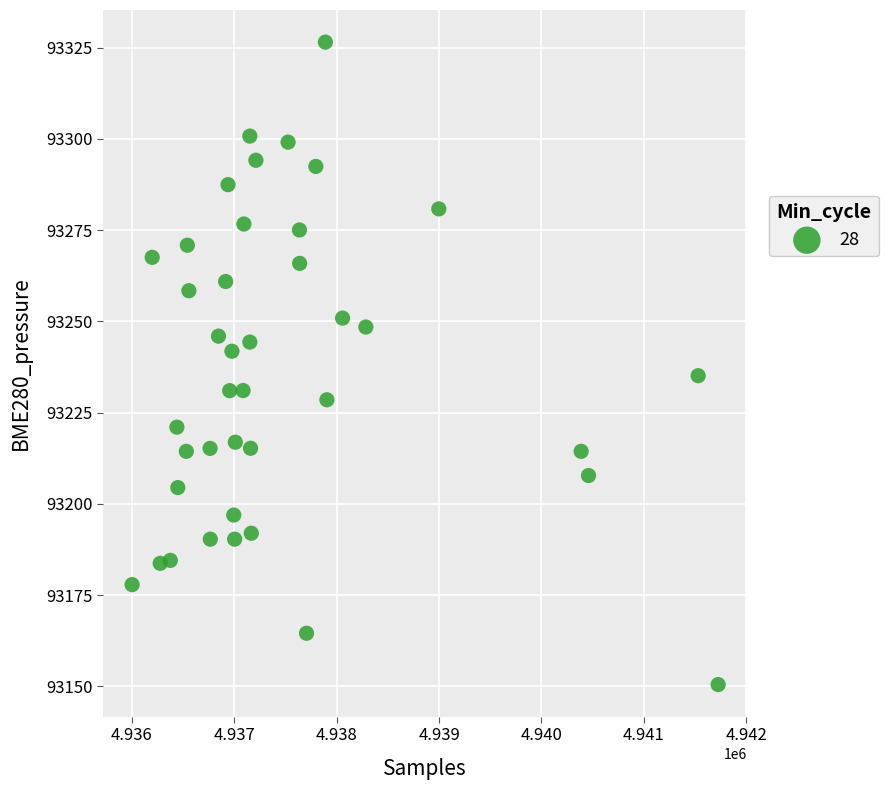

What is the range of Y values (max minus min)?

176.0